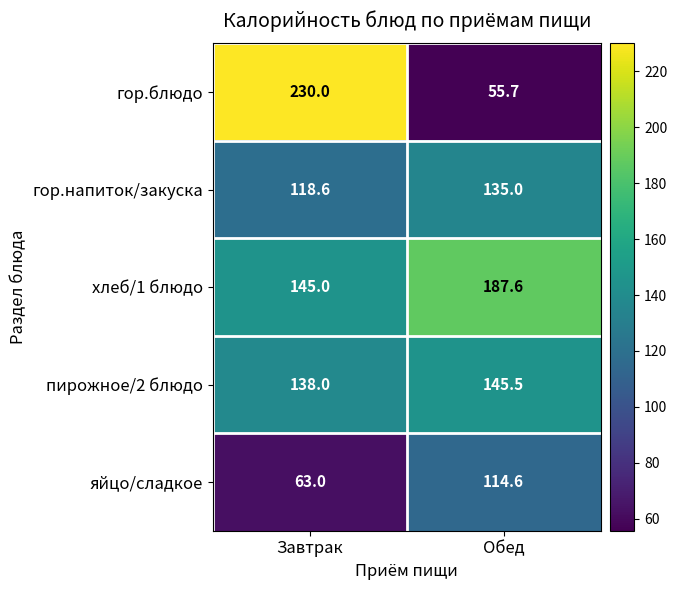

What is the maximum value shown in the chart?

230.0